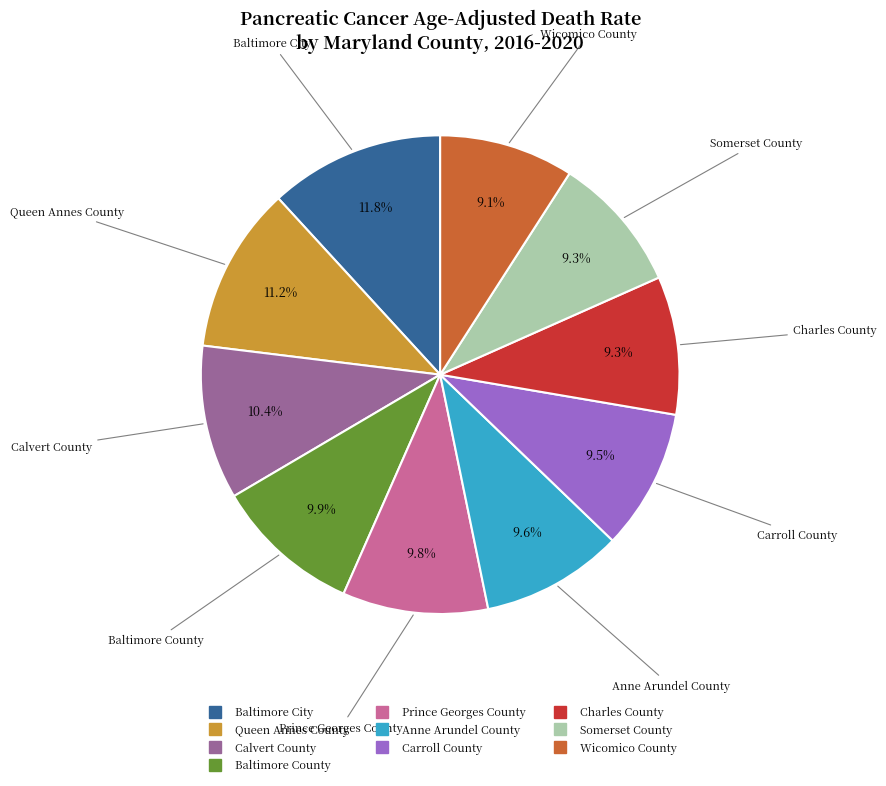

Is there any slice that represents more than half of the pie?

No